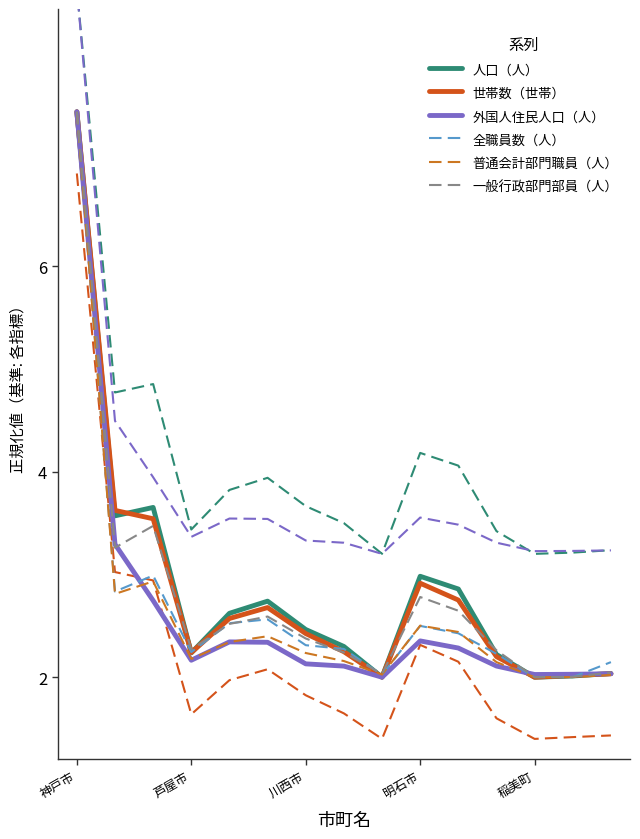

How many categories are shown in the chart?

15